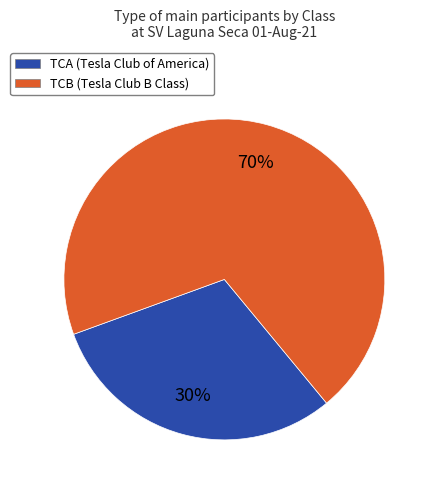

What is the ratio of the value at TCB (Tesla Club B Class) to the value at TCA (Tesla Club of America)?

2.3